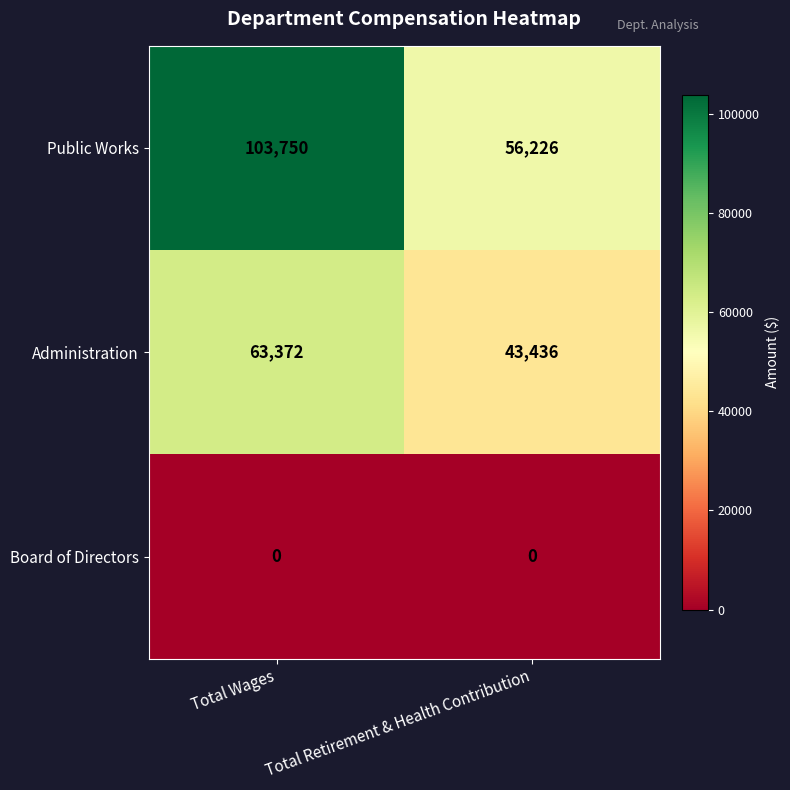

What is the sum of all Public Works values?

159976